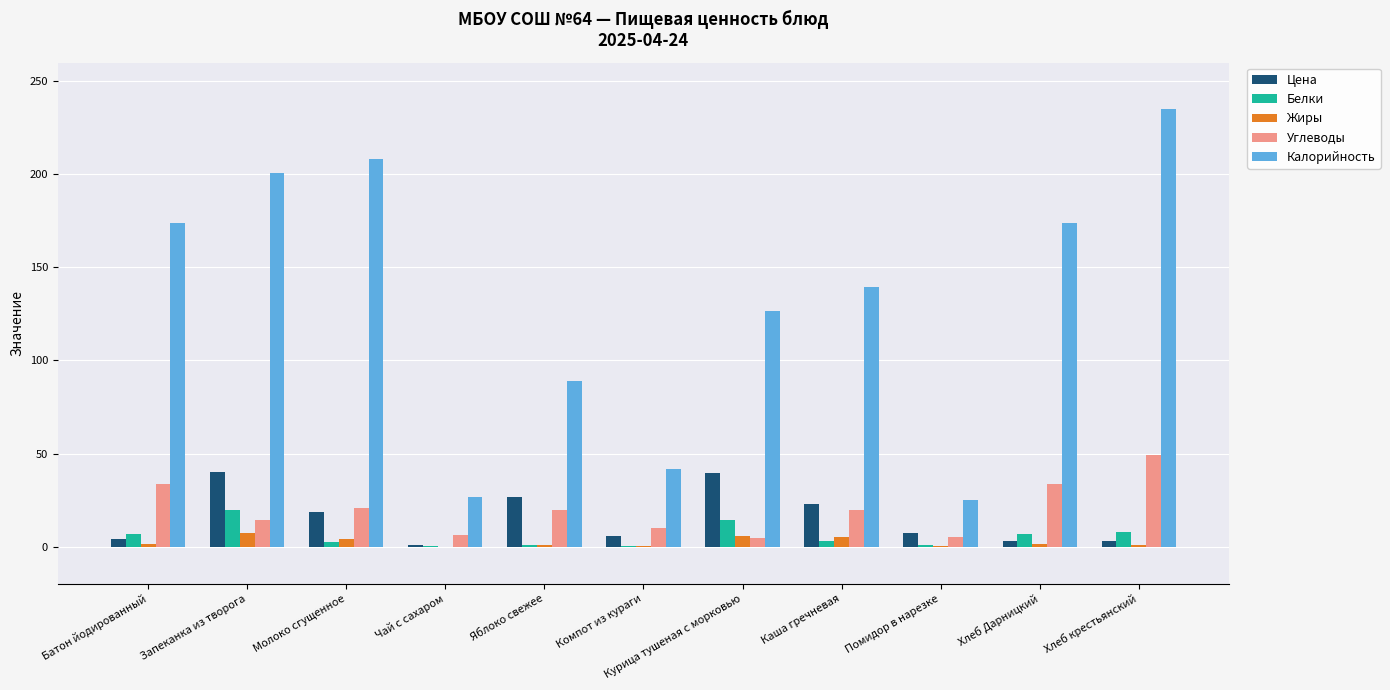

What is the highest value of the Белки series?

19.7